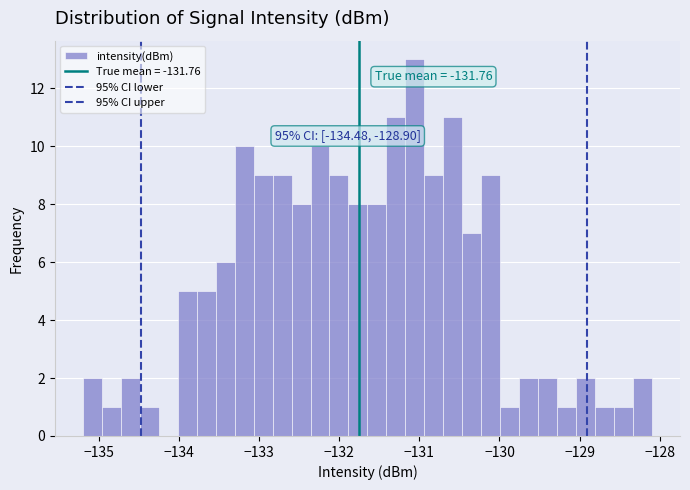

Around what value on the x-axis is the tallest bar? Give the approximate position of its centre, as read against the axis.

-131.1